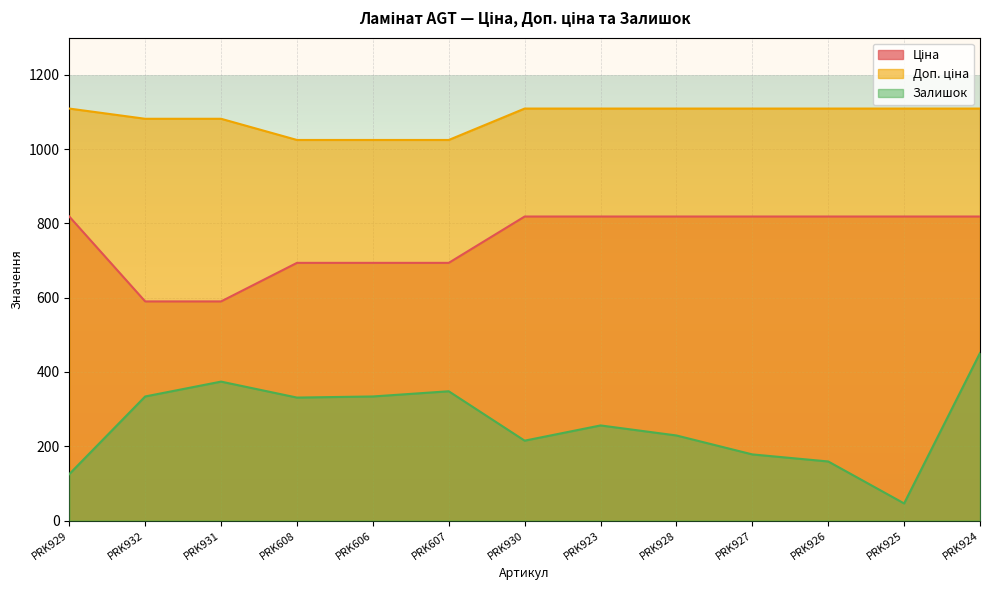

What is the label of the 3rd point from the right?

PRK926